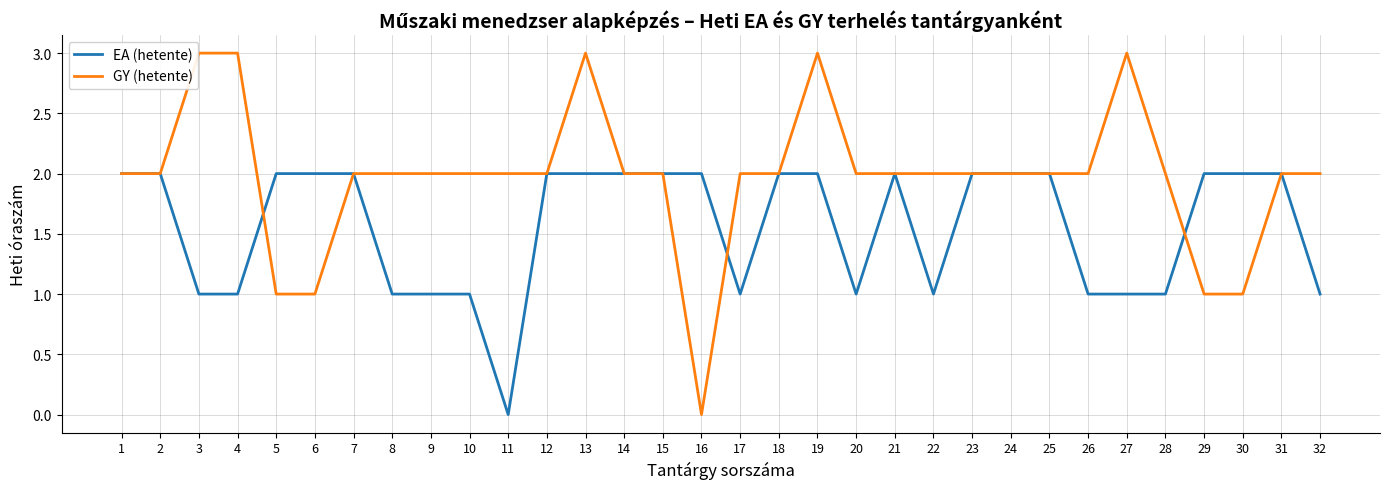

How many GY (hetente) values are between 2 and 3?

27